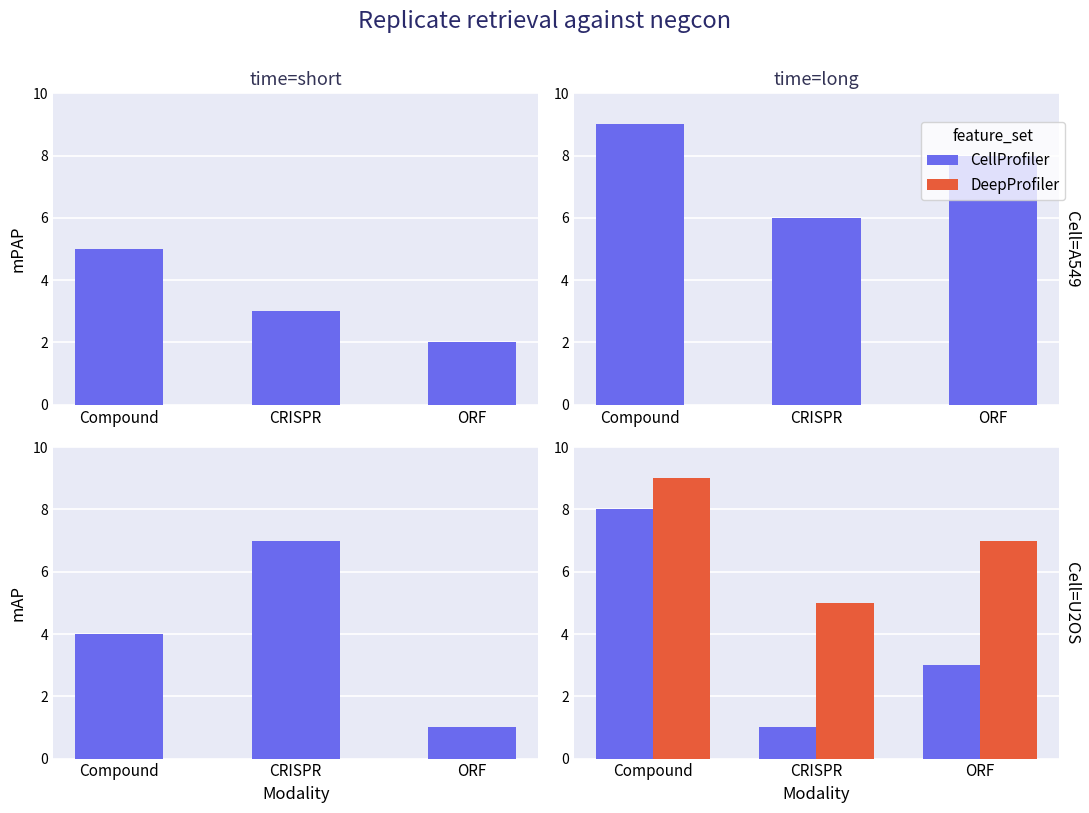

At which label does DeepProfiler reach its minimum?

CRISPR